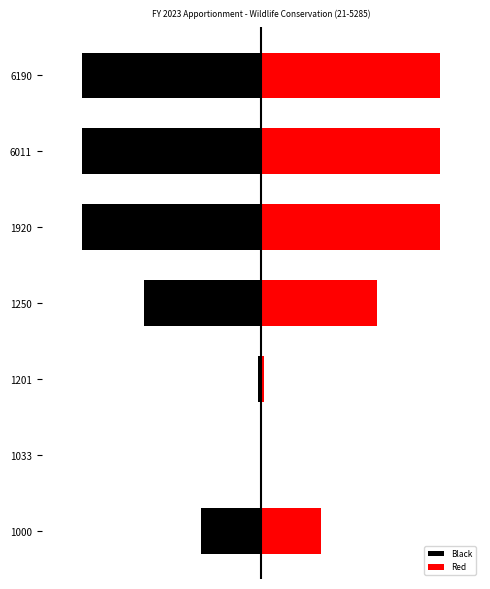

Rank the series at 6011 from highest to lowest value.

Red, Black